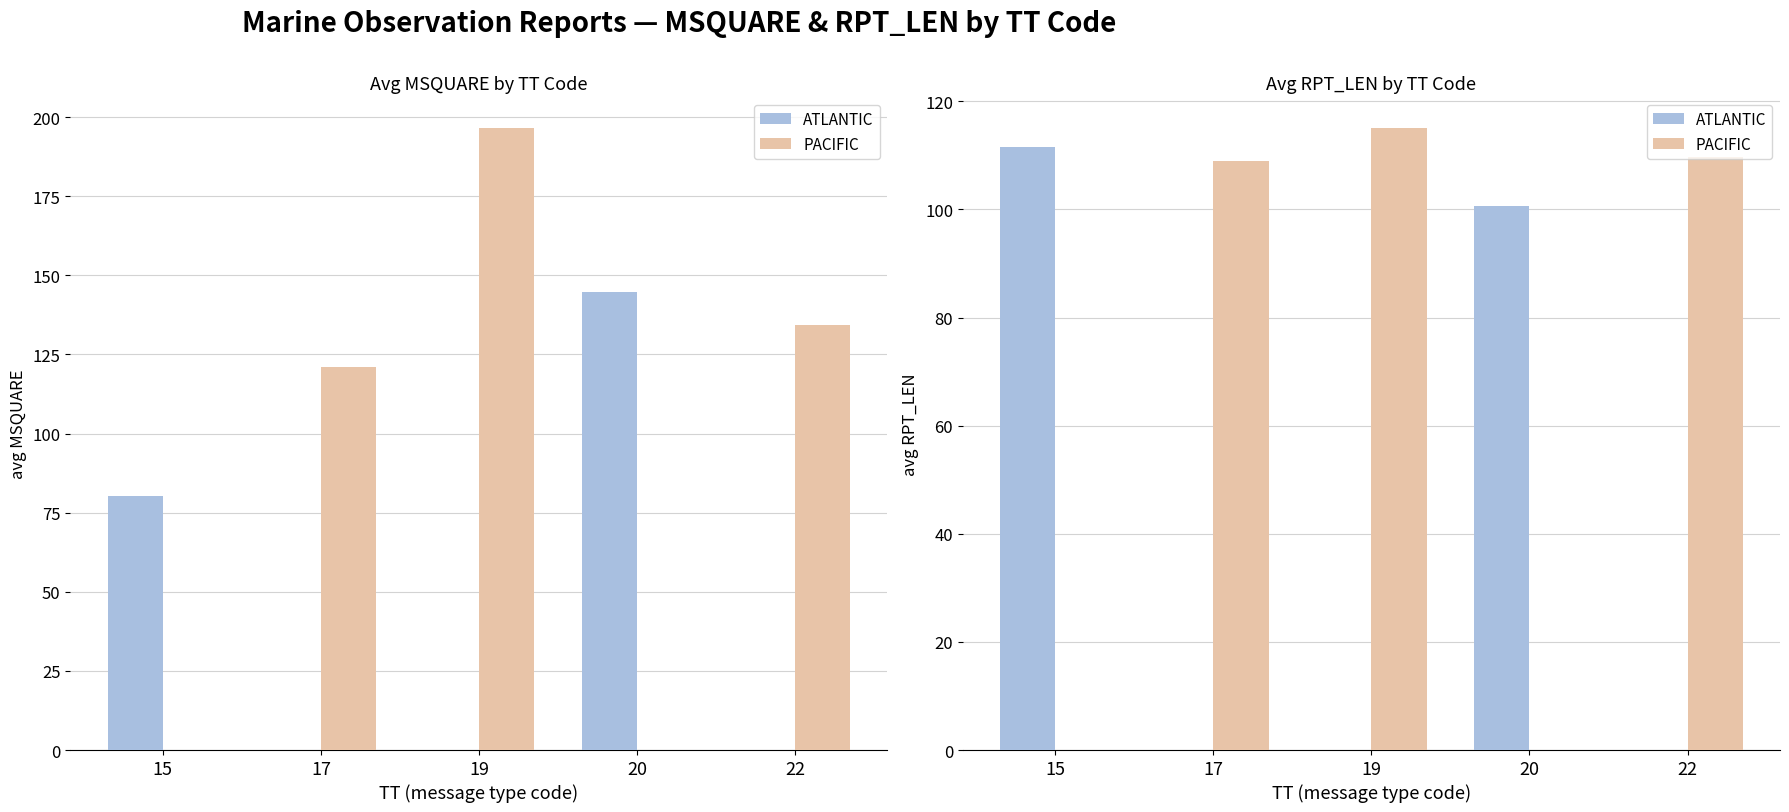

List the series in order of their peak value, lowest first.

ATLANTIC, PACIFIC